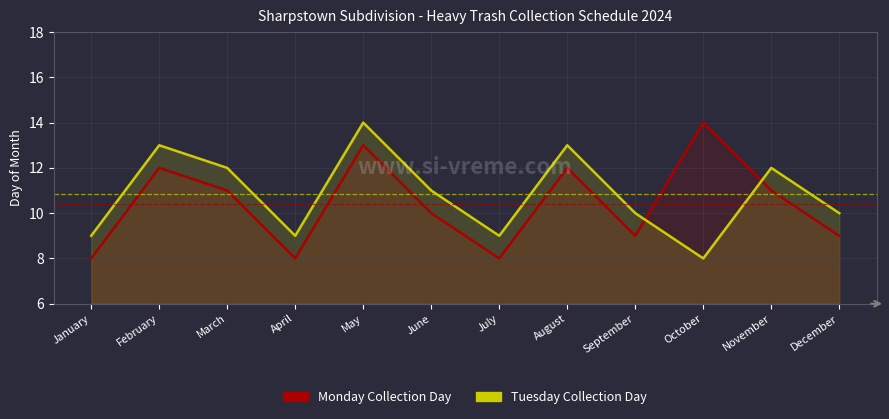

What is the value of the Monday Collection Day point at the 1st from the left?

8